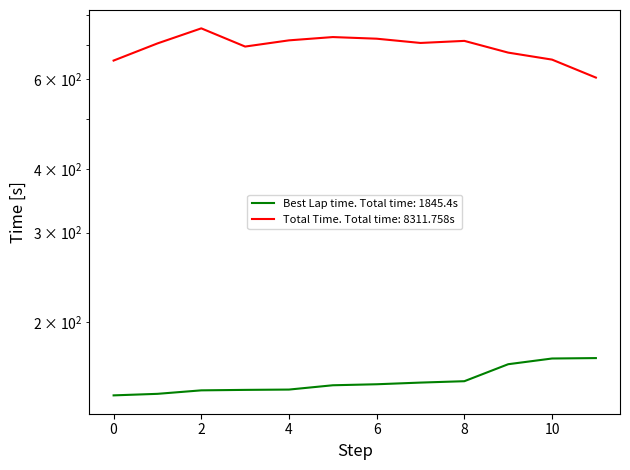

List the series in order of their overall mean, lowest first.

Best Lap time, Total Time